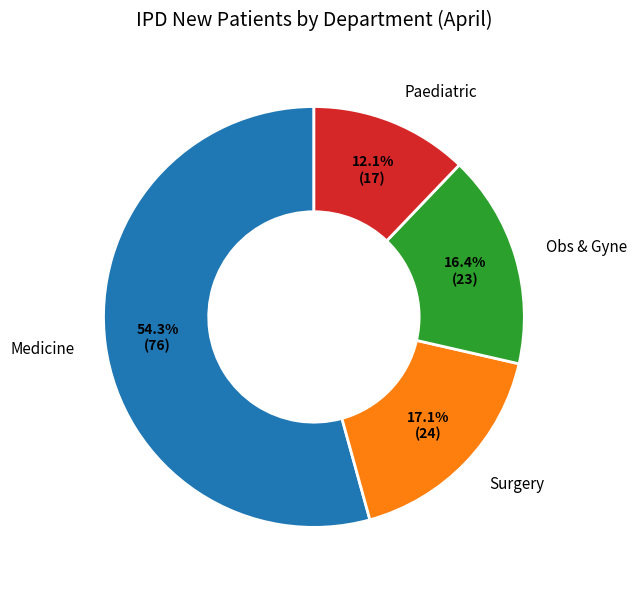

Do Paediatric and Obs & Gyne together represent more than half of the pie?

No